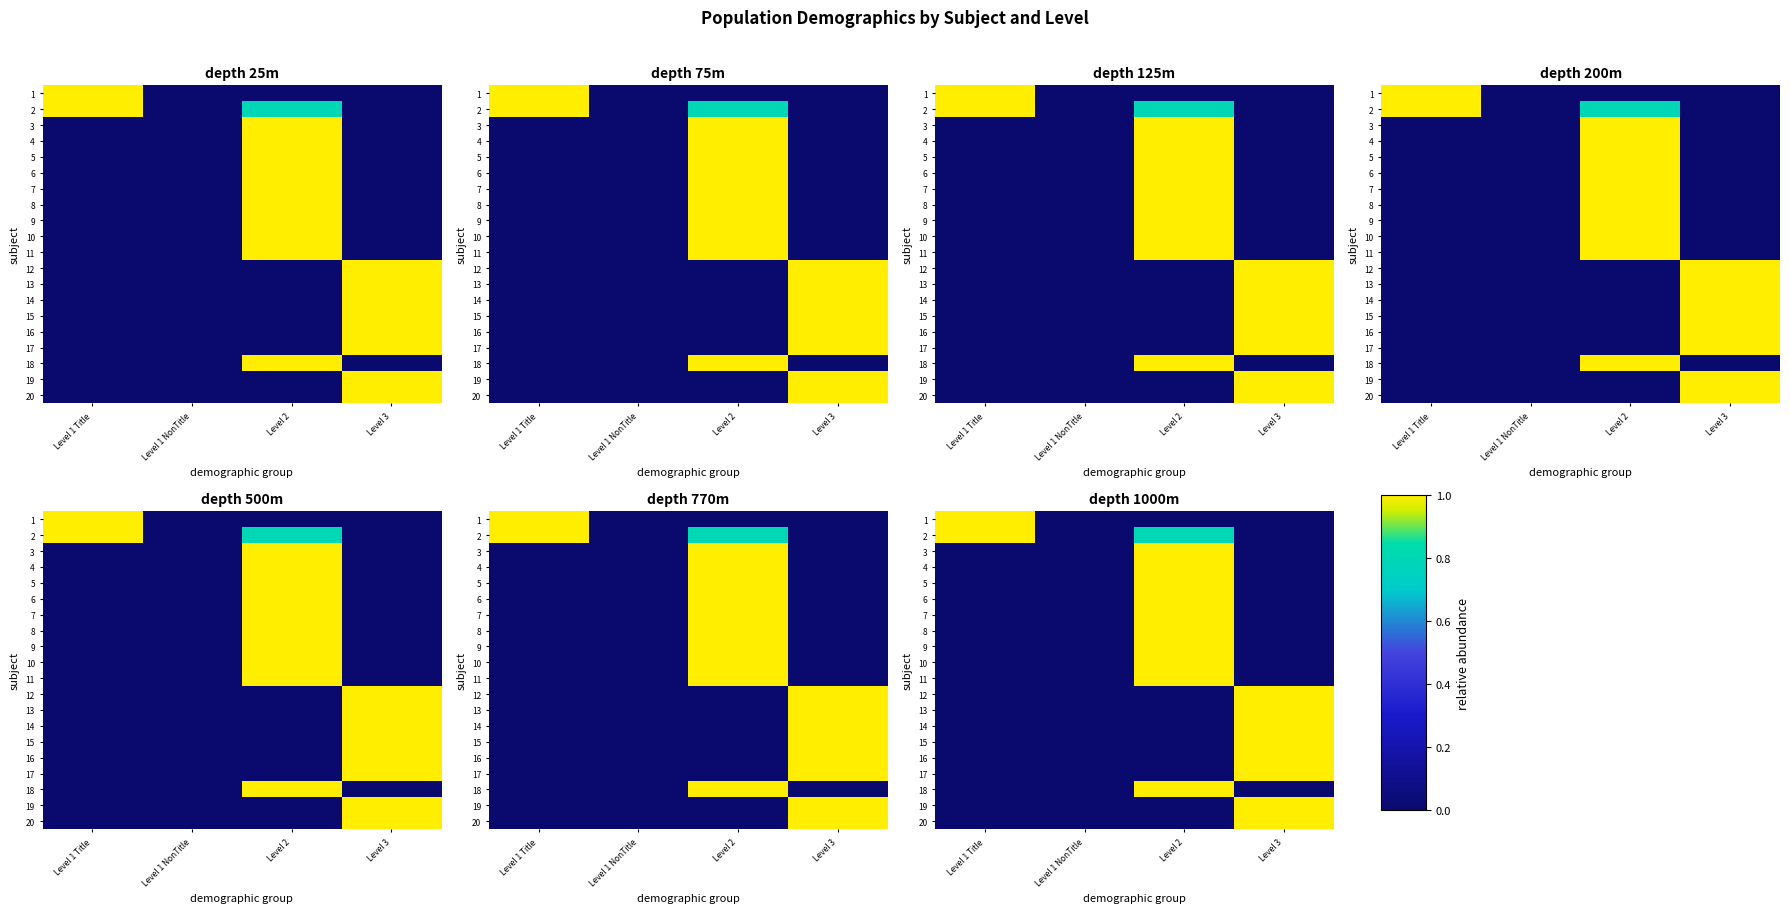

What is the maximum value for 18?

1.0